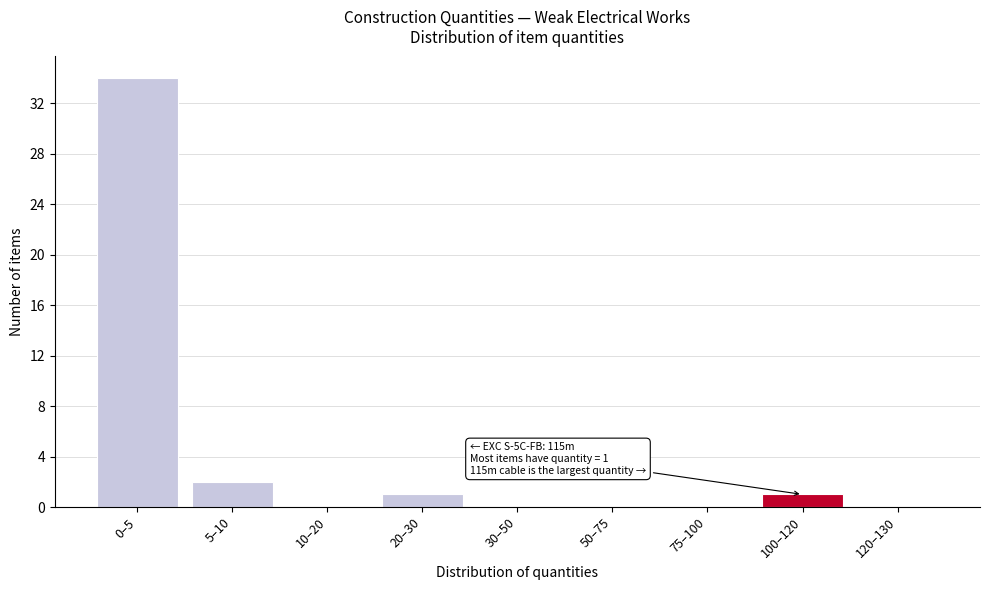

Reading left to right, extract all data points from this chart.

0–5=34	5–10=2	10–20=0	20–30=1	30–50=0	50–75=0	75–100=0	100–120=1	120–130=0